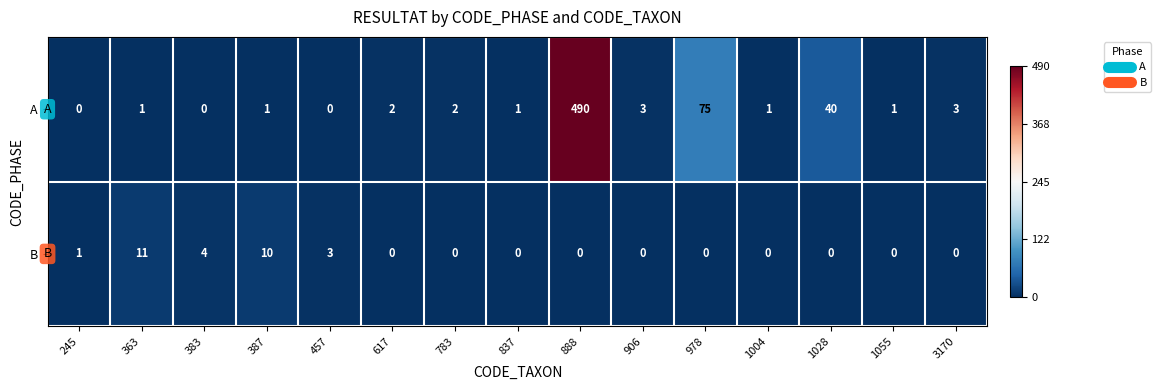

What is the maximum value shown in the chart?

490